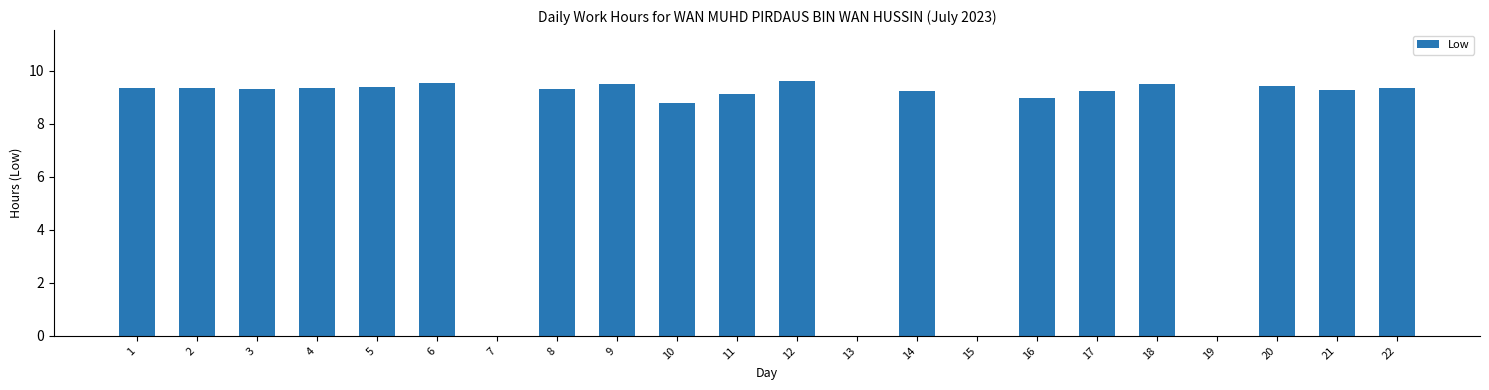

What is the difference between the values at 9 and 16?

0.5